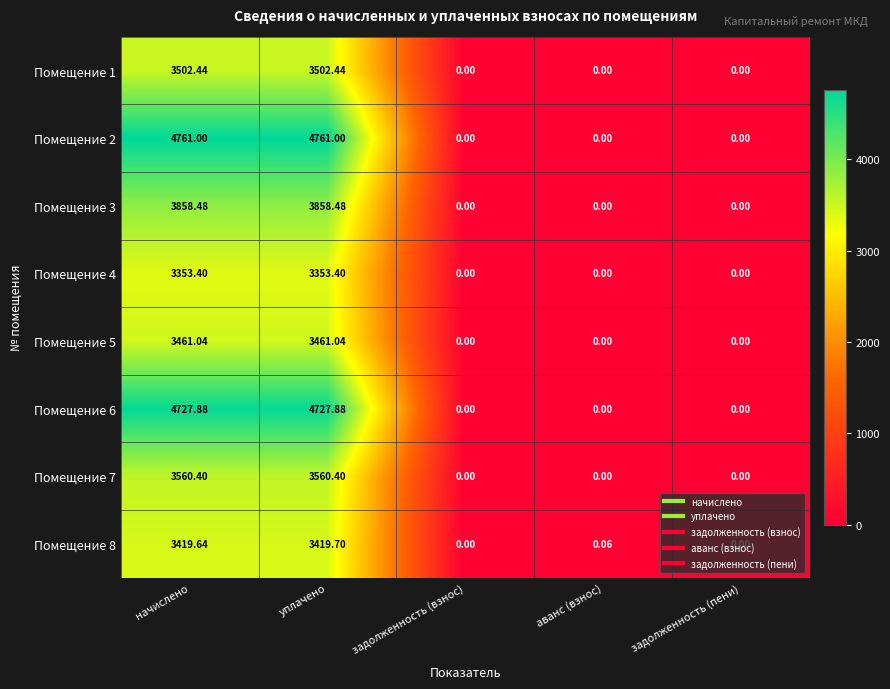

At which category is the sum across all series the highest?

уплачено